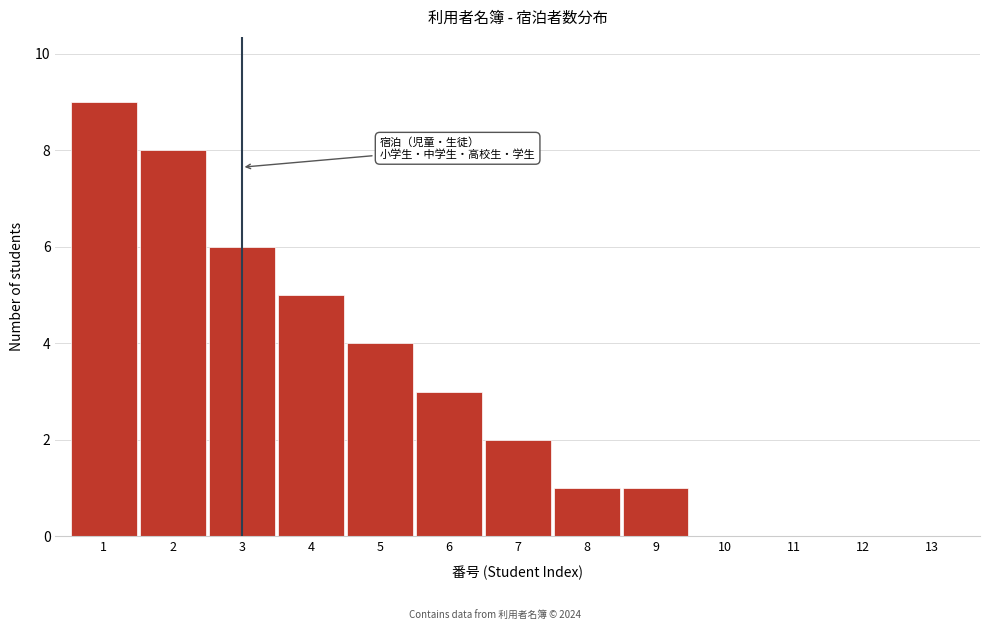

Reading left to right, list all the values displayed in this chart.

1=9	2=8	3=6	4=5	5=4	6=3	7=2	8=1	9=1	10=0	11=0	12=0	13=0